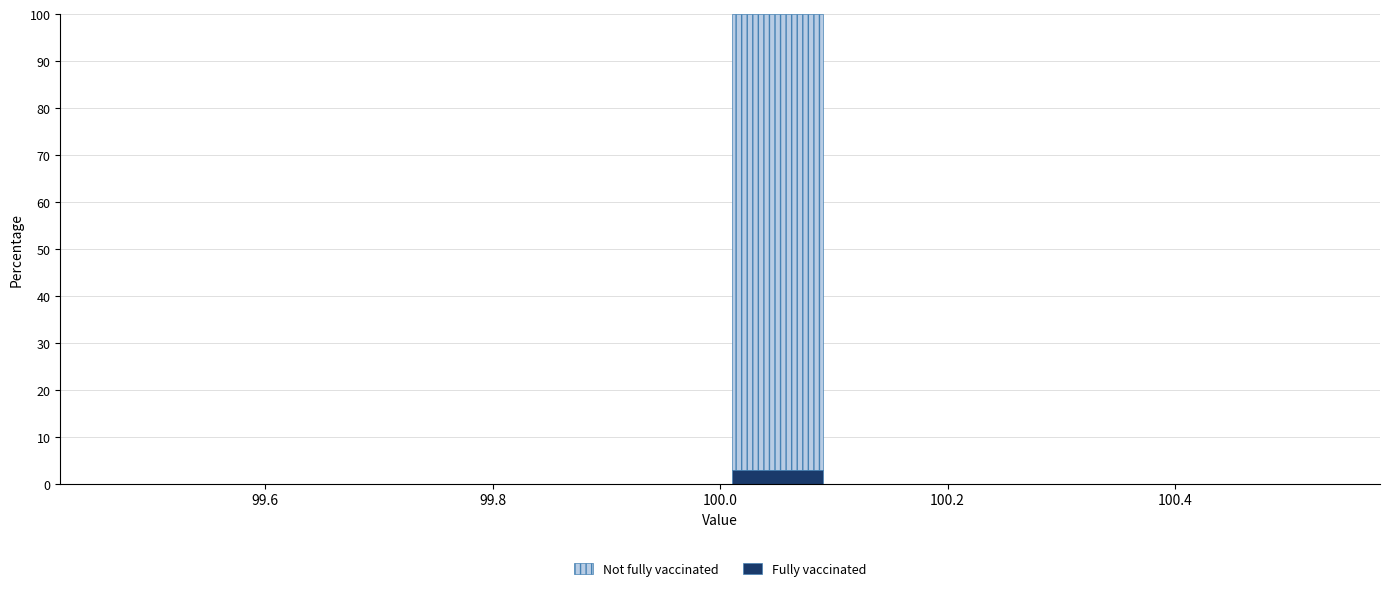

Which range on the x-axis has the tallest stacked bar (by total height)?

100.0 to 100.1